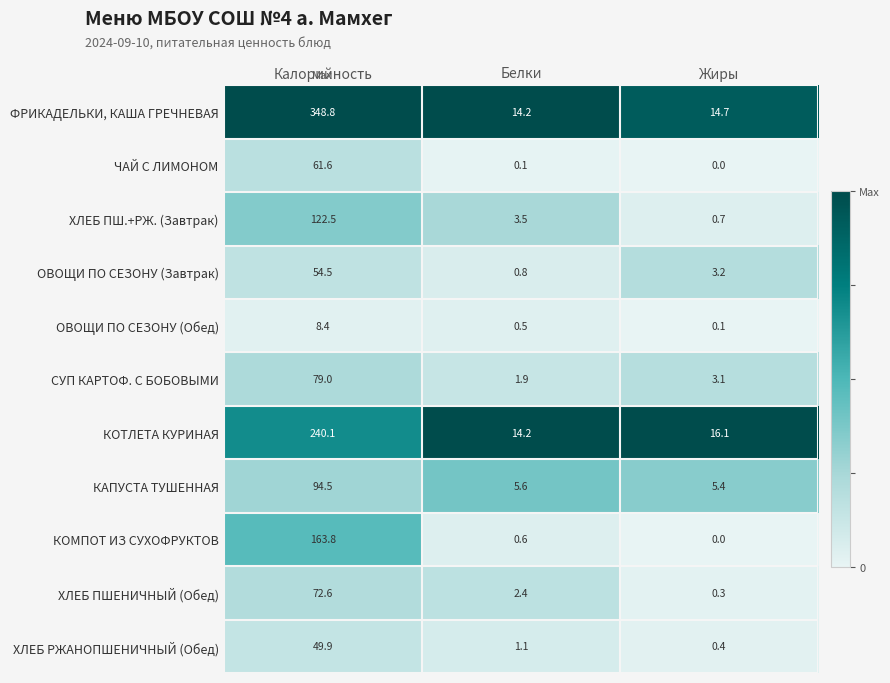

What is the maximum value for ФРИКАДЕЛЬКИ, КАША ГРЕЧНЕВАЯ?

348.8